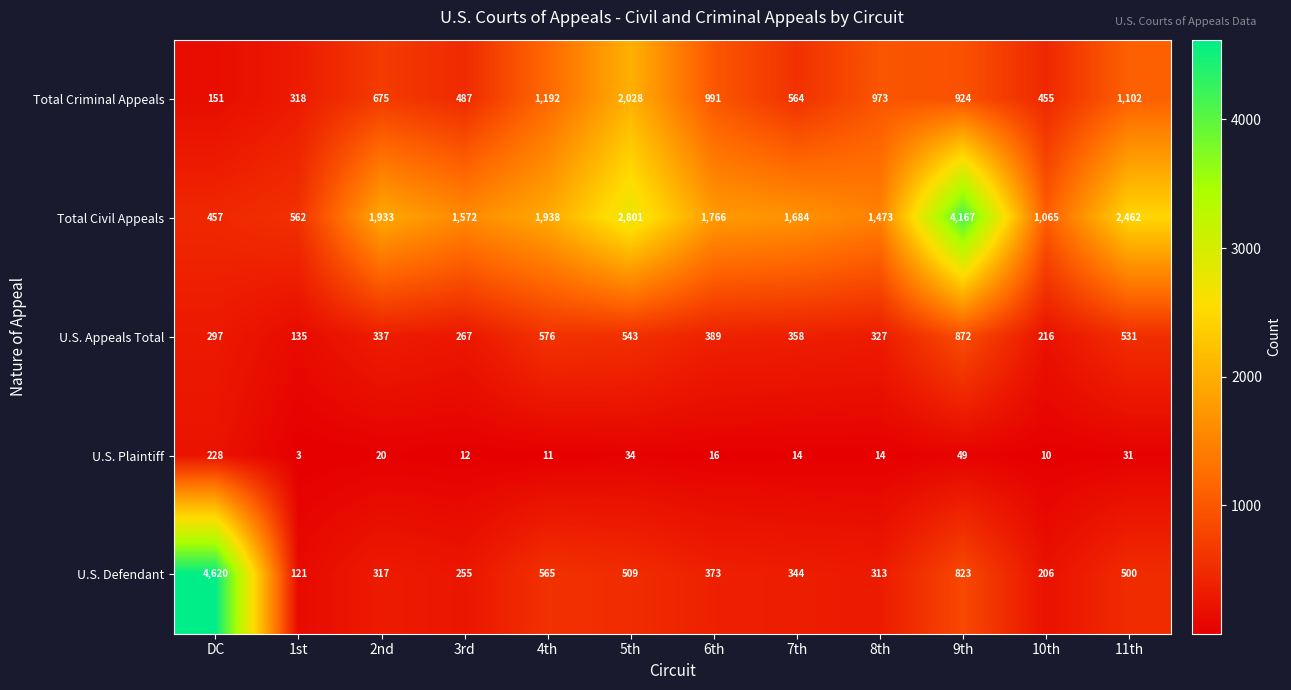

Which series changed the most between 3rd and 11th?

Total Civil Appeals